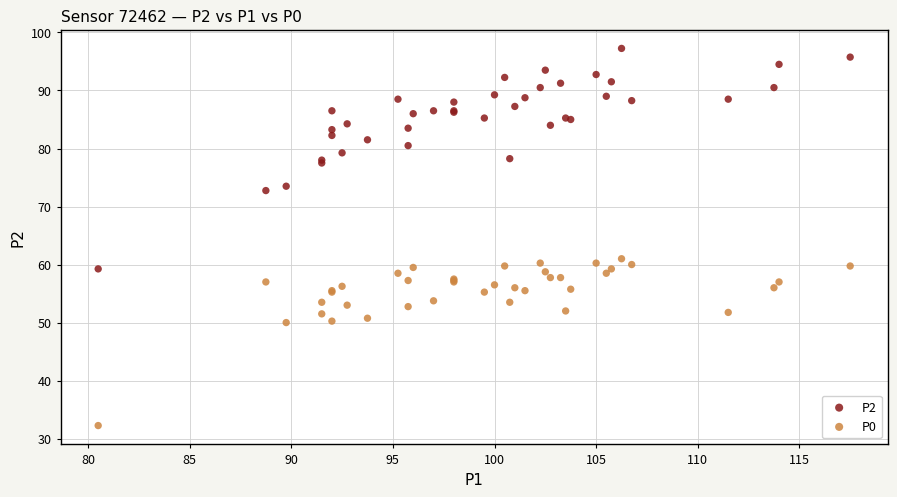

Which series has the widest spread of Y values?

P2